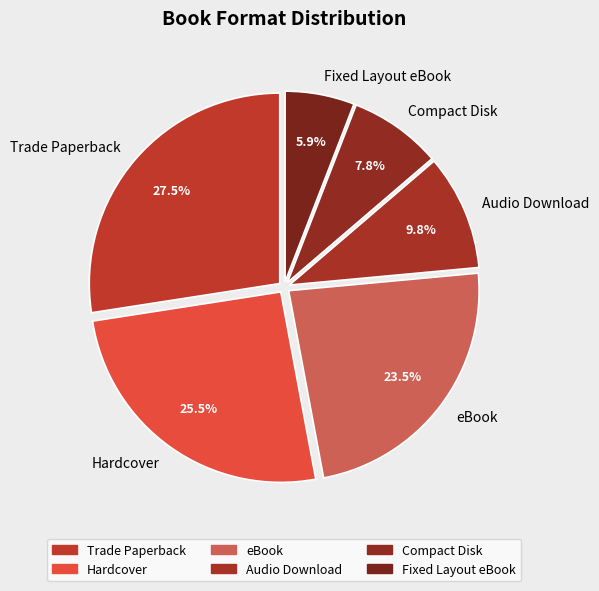

Does any single category account for the majority?

No